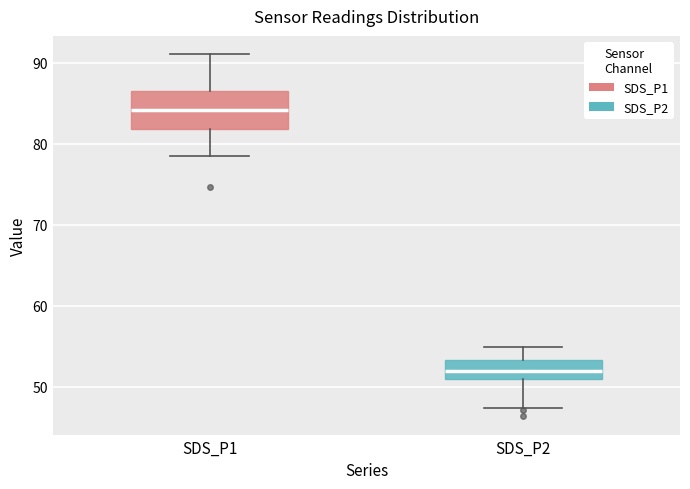

Where is the lower edge of the box for SDS_P2 on the y-axis? The values are not printed on the chart, so give them approximately, as read against the axis.

51